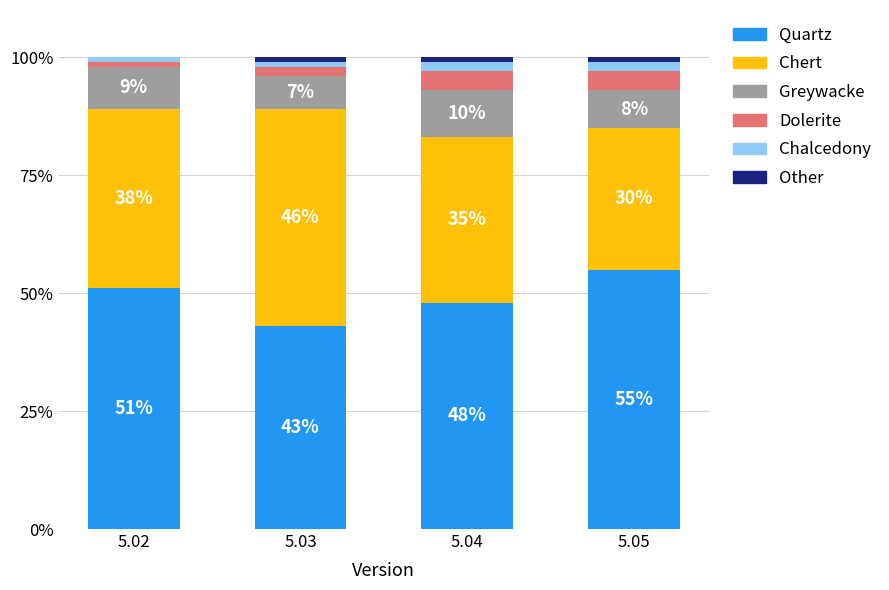

Count the number of data series in this chart.

6